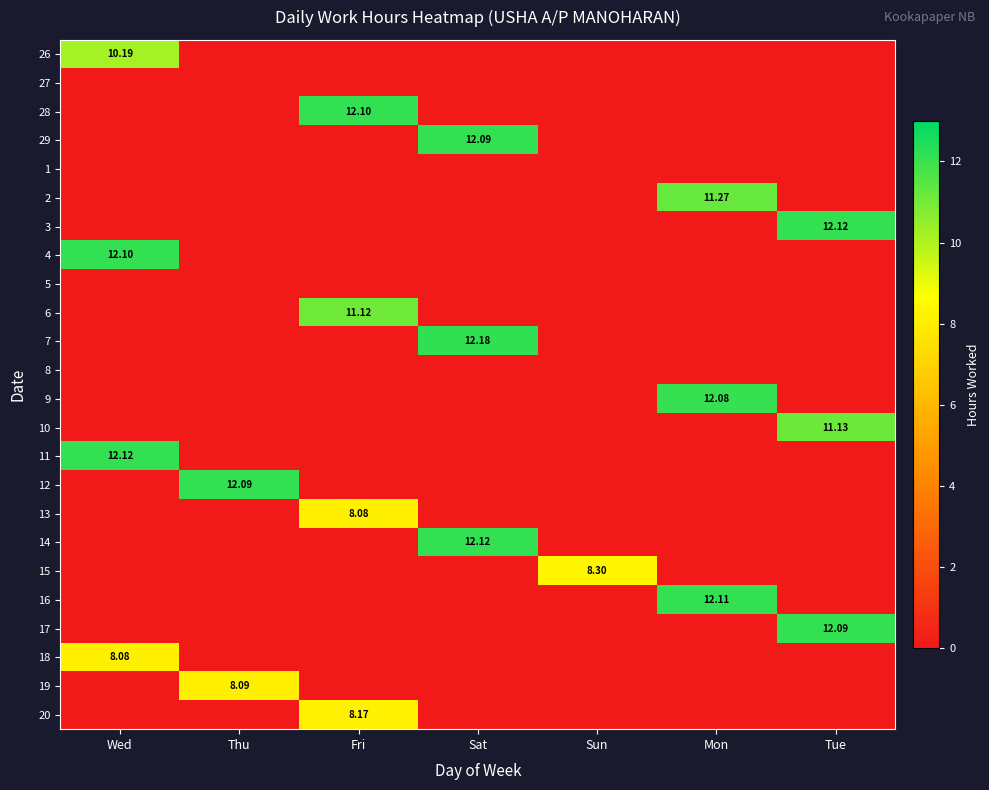

What is the difference between the maximum and minimum values in the 2 series?

11.3